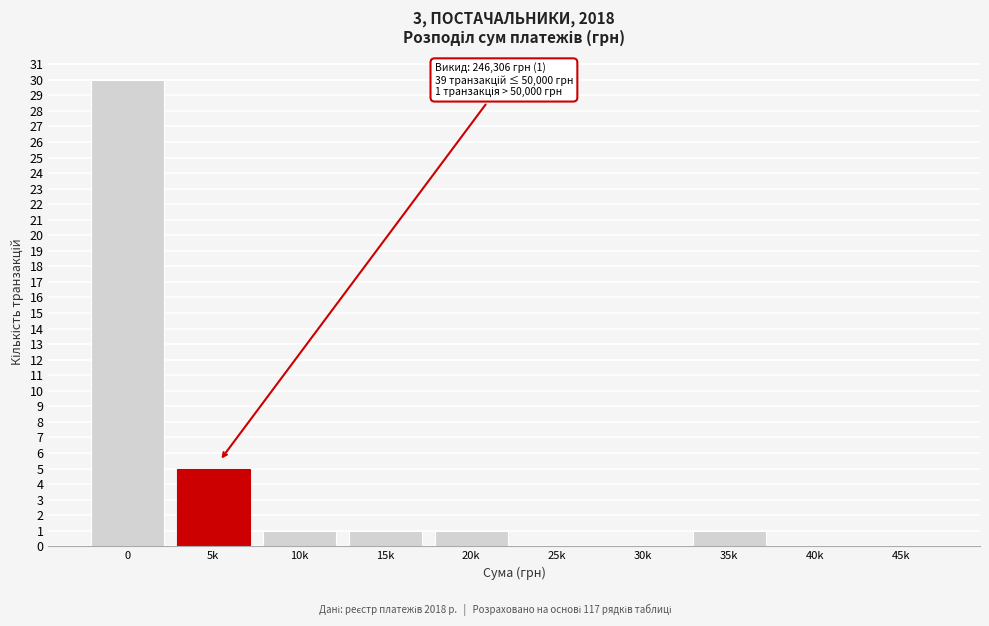

Reading left to right, extract all data points from this chart.

0=30	5k=5	10k=1	15k=1	20k=1	25k=0	30k=0	35k=1	40k=0	45k=0